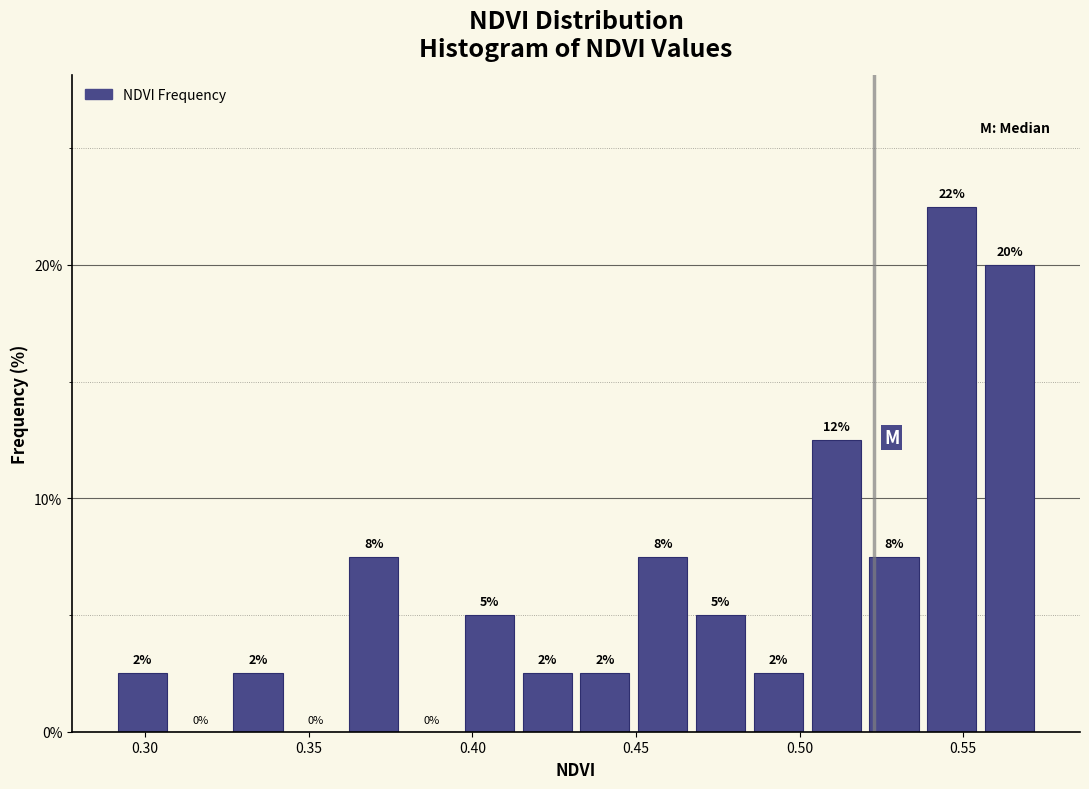

Read against the x-axis, roughly where is the centre of the tallest bar?

0.545